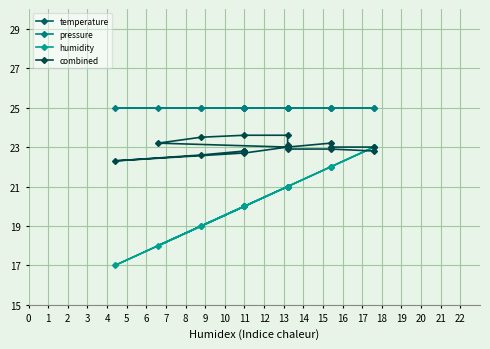

Where is the first local minimum for temperature?

9